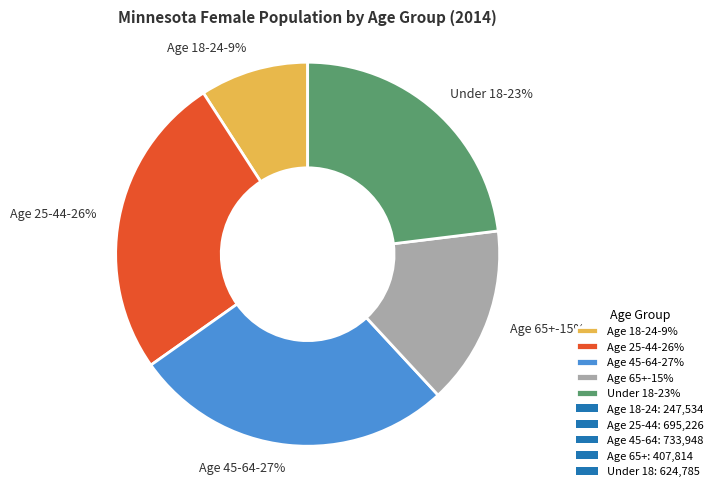

What is the change in value from Age 45-64 to Age 65+?

-326134